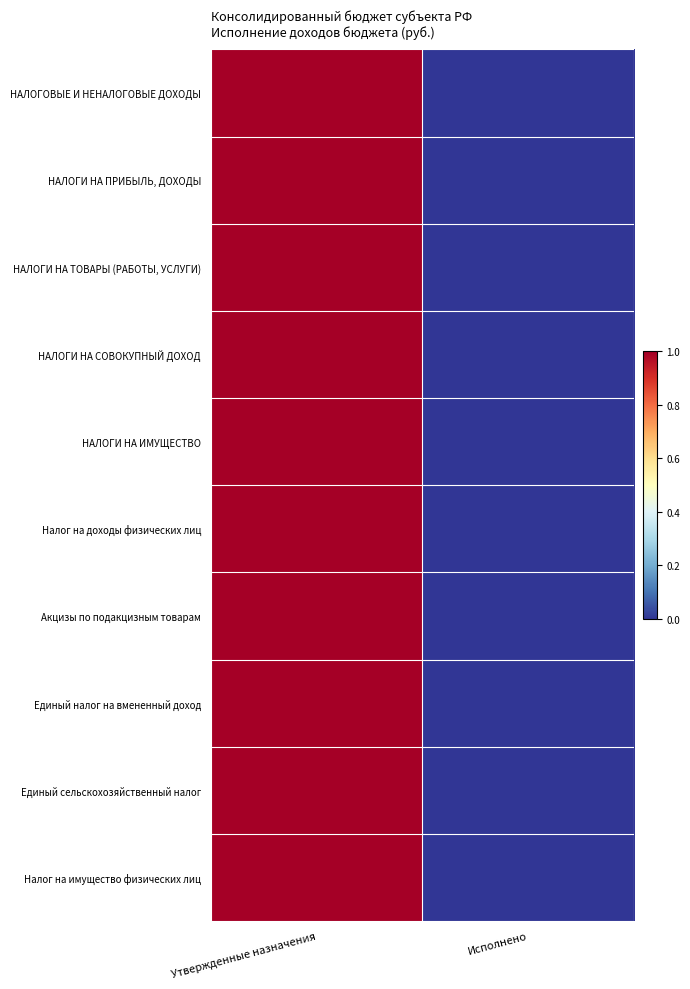

At Исполнено, list the series in order from largest to smallest.

НАЛОГОВЫЕ И НЕНАЛОГОВЫЕ ДОХОДЫ, НАЛОГИ НА ПРИБЫЛЬ, ДОХОДЫ, НАЛОГИ НА ТОВАРЫ (РАБОТЫ, УСЛУГИ), НАЛОГИ НА СОВОКУПНЫЙ ДОХОД, НАЛОГИ НА ИМУЩЕСТВО, Налог на доходы физических лиц, Акцизы по подакцизным товарам, Единый налог на вмененный доход, Единый сельскохозяйственный налог, Налог на имущество физических лиц